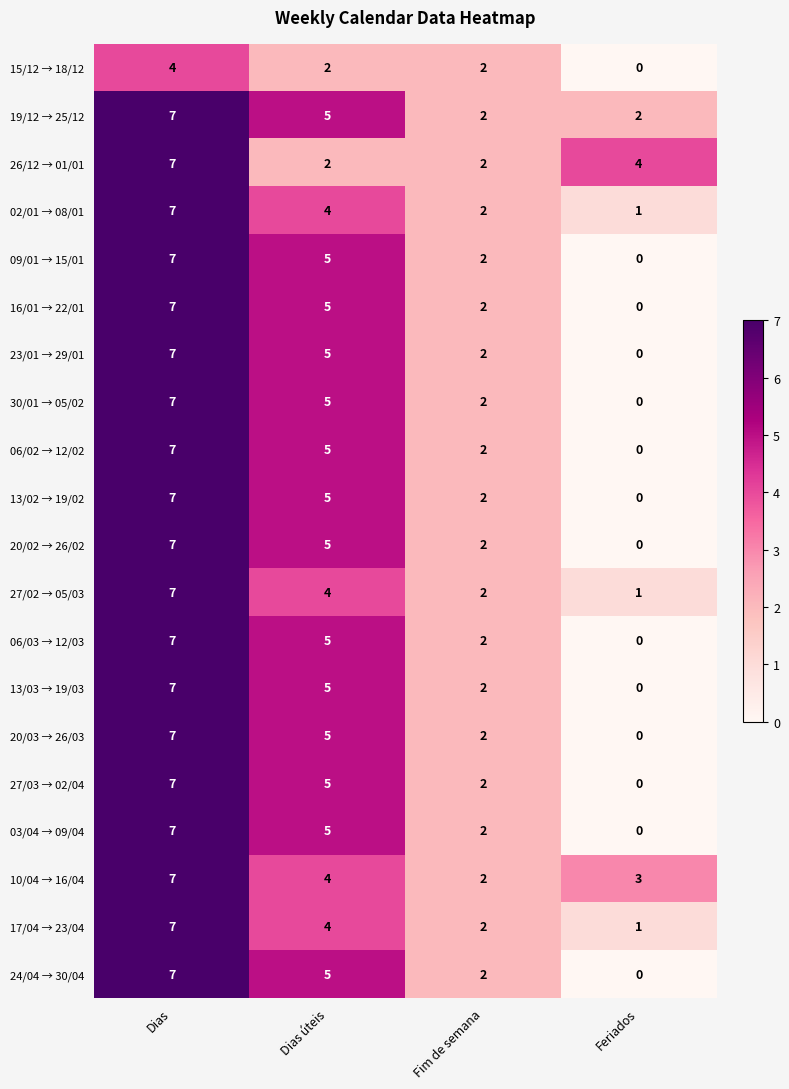

Count the number of data series in this chart.

20